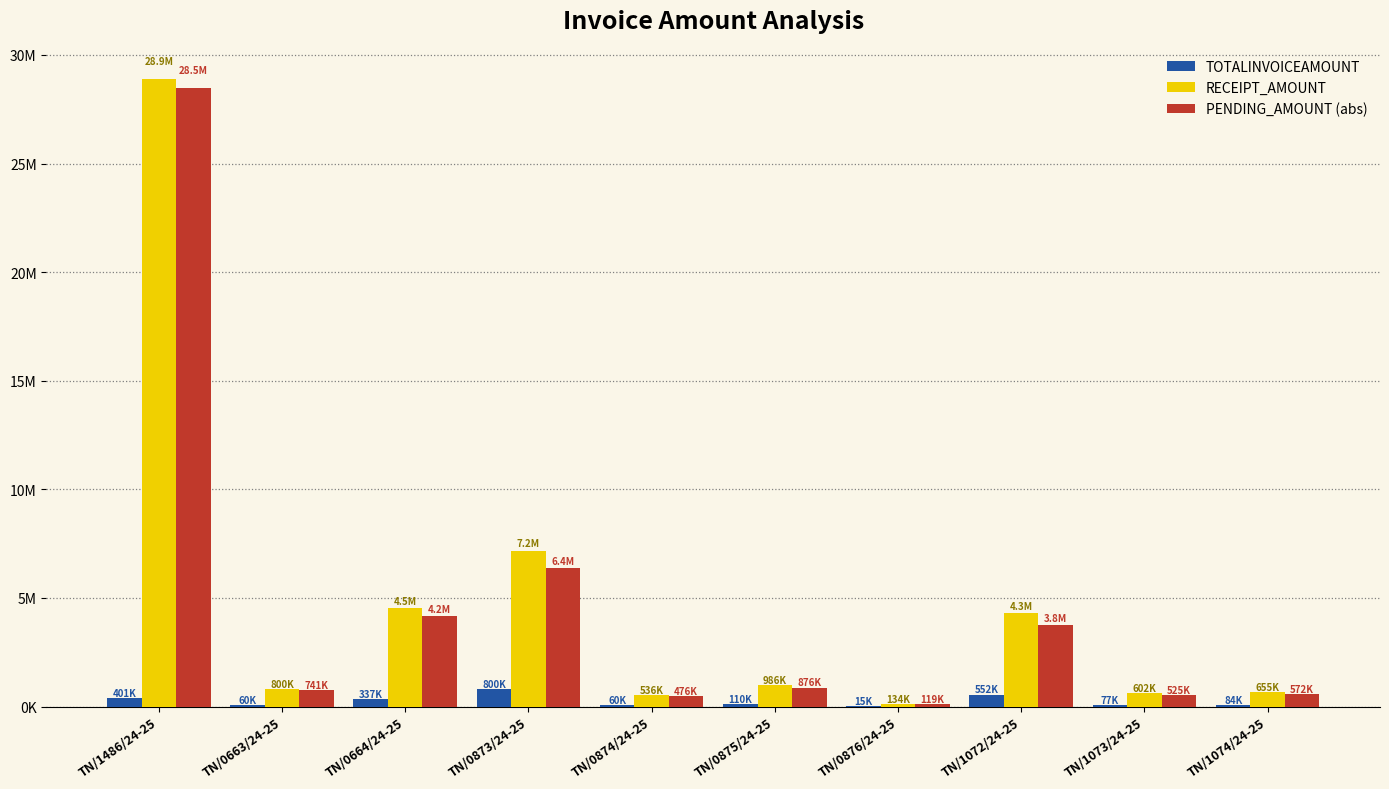

What is the value of the TOTALINVOICEAMOUNT bar at the 6th from the left?

110010